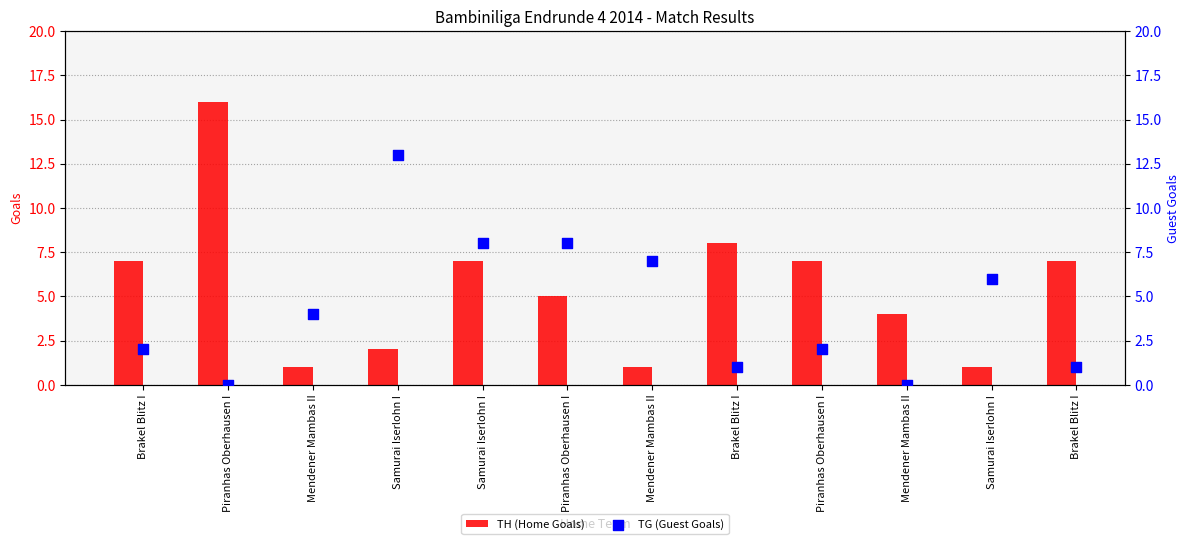

What is the total value across all series at Samurai Iserlohn I?

15